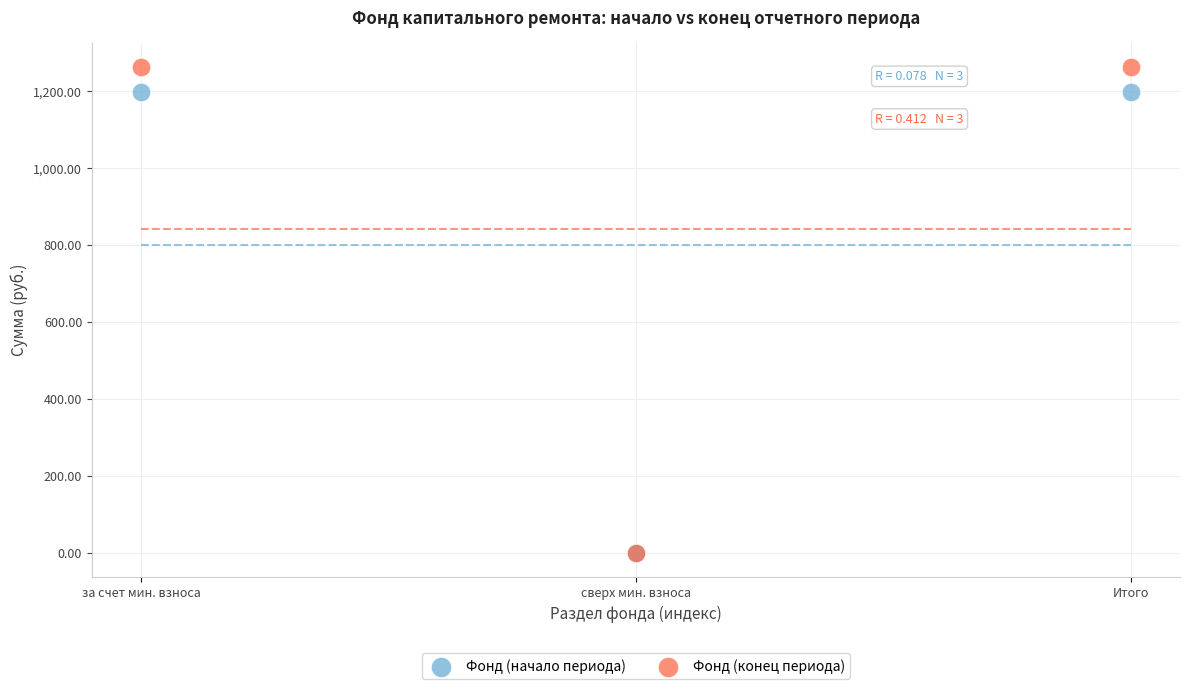

What are all the series names shown in the legend?

Фонд (начало периода), Фонд (конец периода)